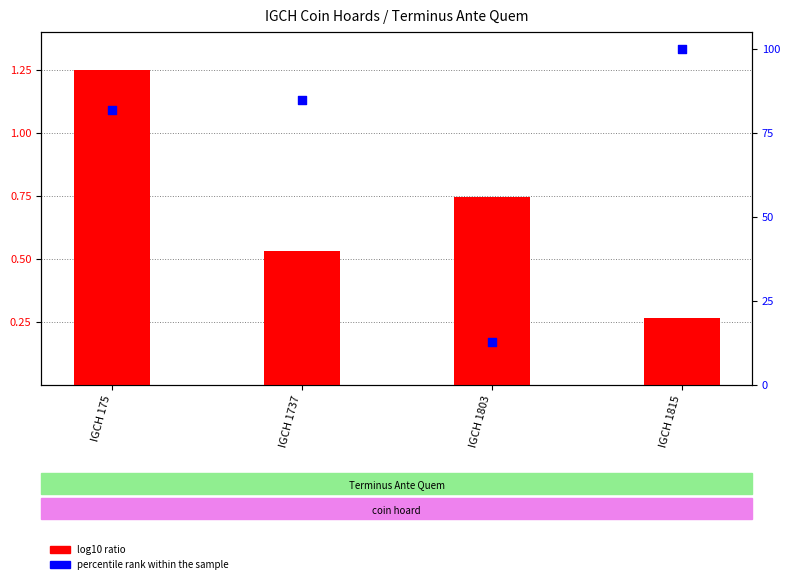

Is the value of log10 ratio at IGCH 1737 greater than the value of percentile rank within the sample at IGCH 175?

No